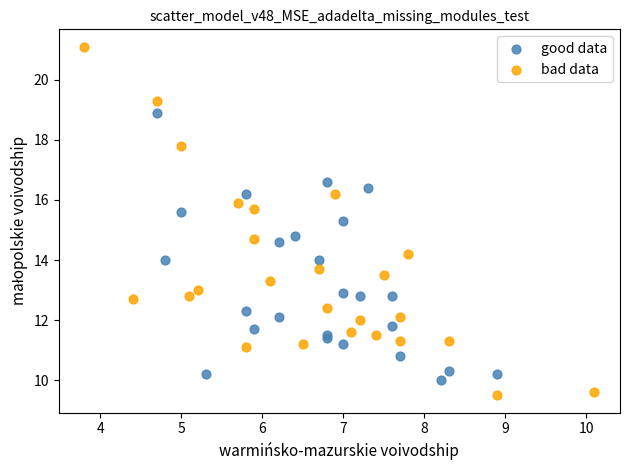

Which series reaches the maximum Y coordinate?

bad data